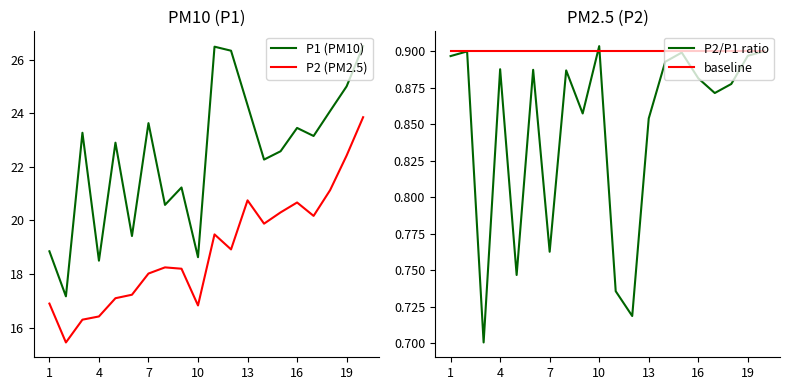

List the series in order of their peak value, highest first.

P1 (PM10), P2 (PM2.5), P2/P1 ratio, baseline